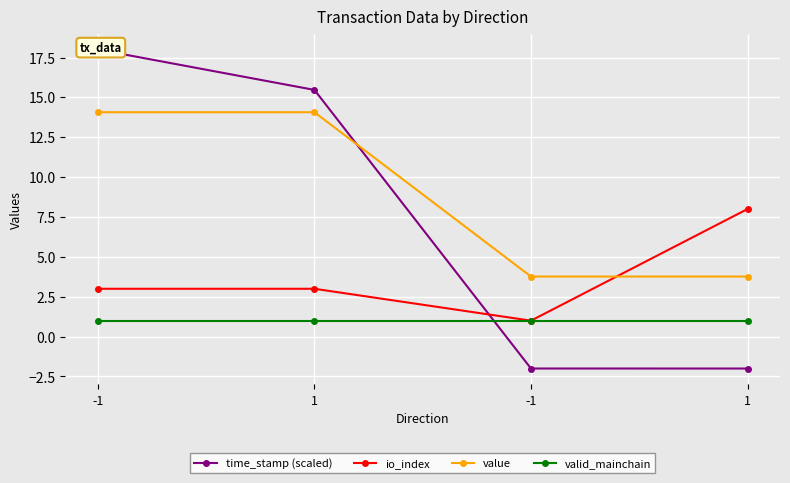

Read the value value at 1.

3.8